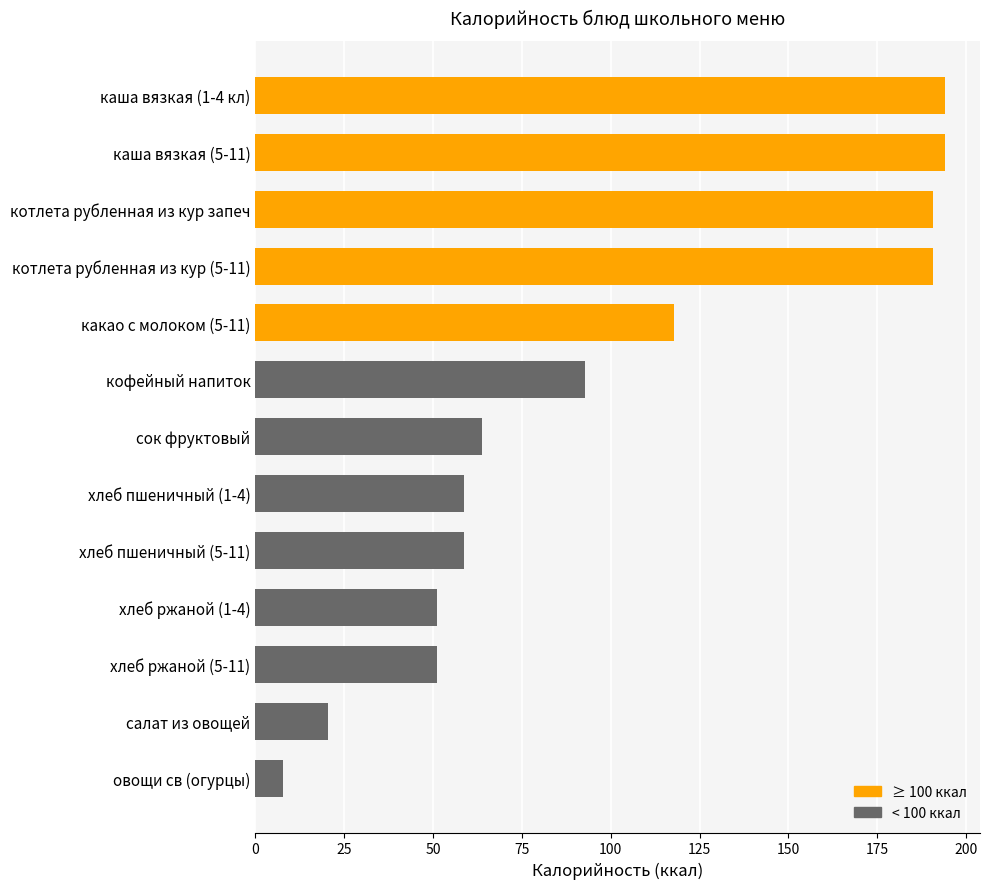

Approximately how many times larger is the value at сок фруктовый compared to кофейный напиток?

0.7